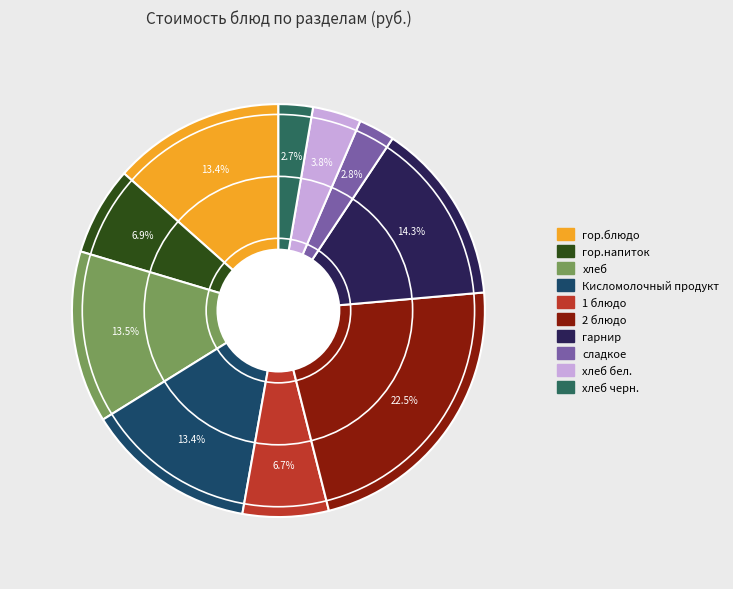

Is there a majority slice in this chart?

No